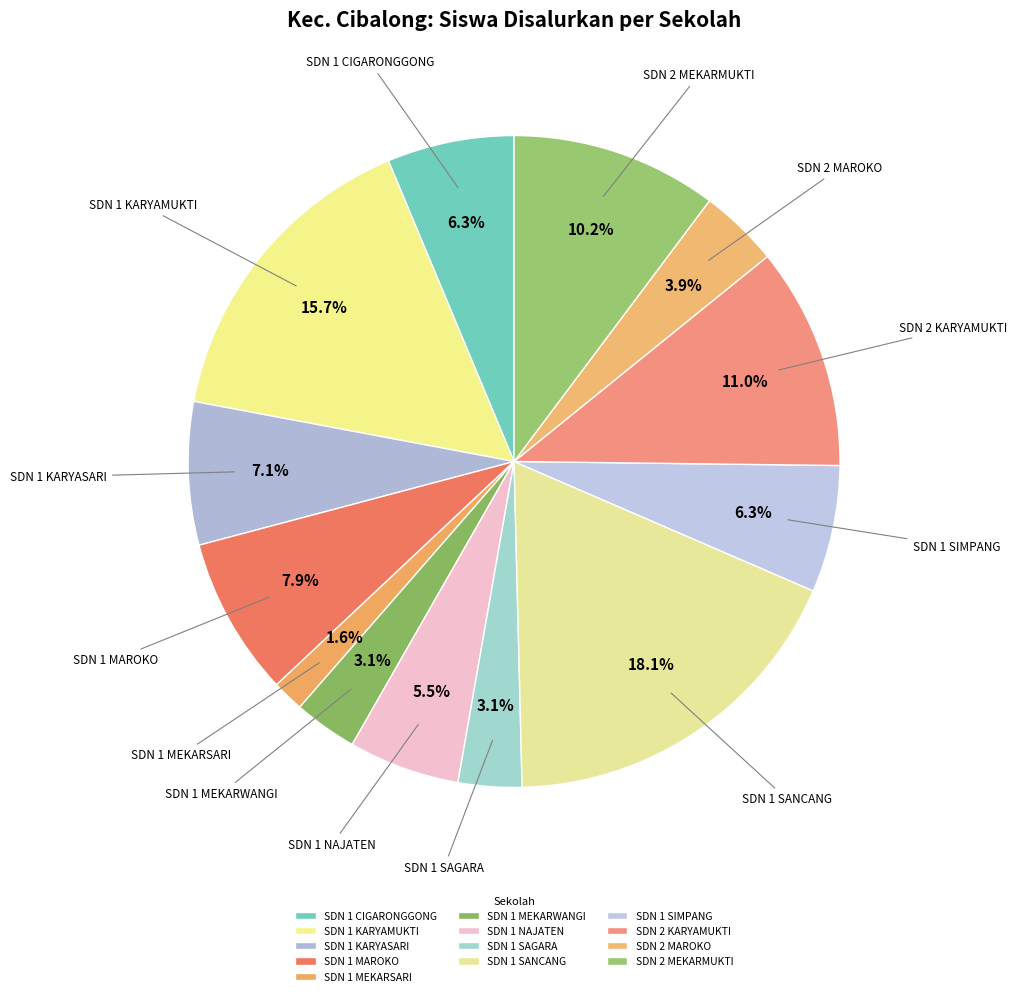

Count the number of slices in the pie.

13